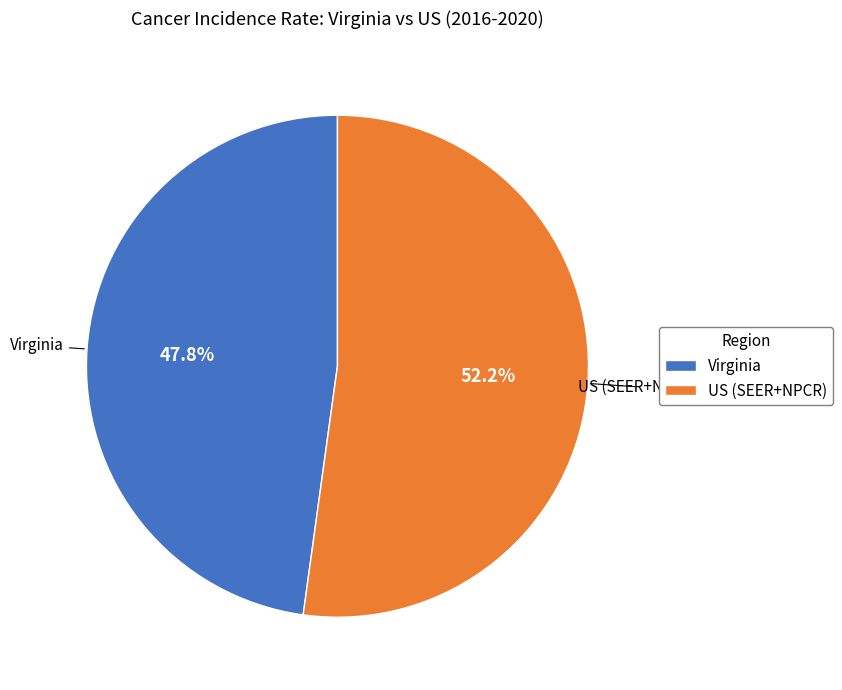

Is the sum of Virginia and US (SEER+NPCR) greater than half?

Yes